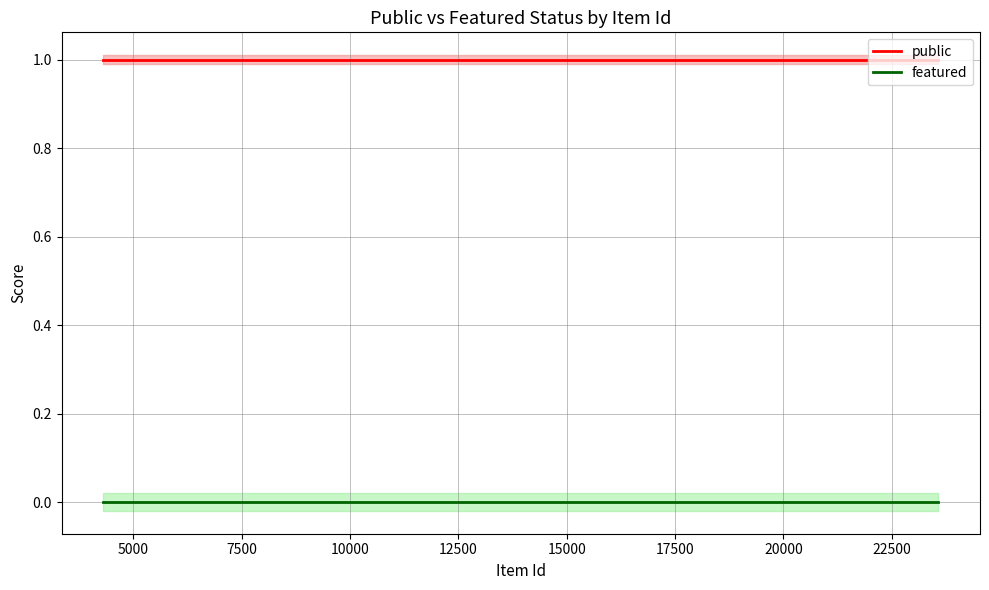

True or false: featured and public intersect in this chart.

False